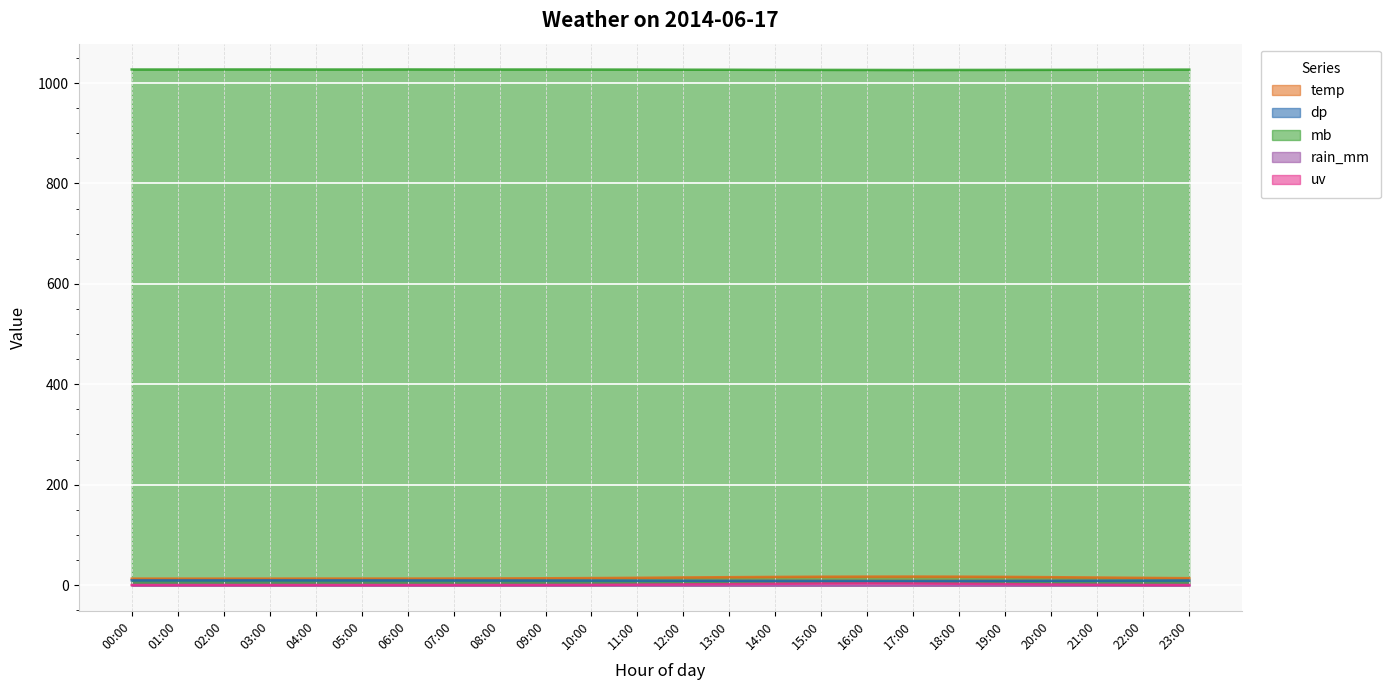

The temp series shows 13.1 at 08:00. True or false?

True